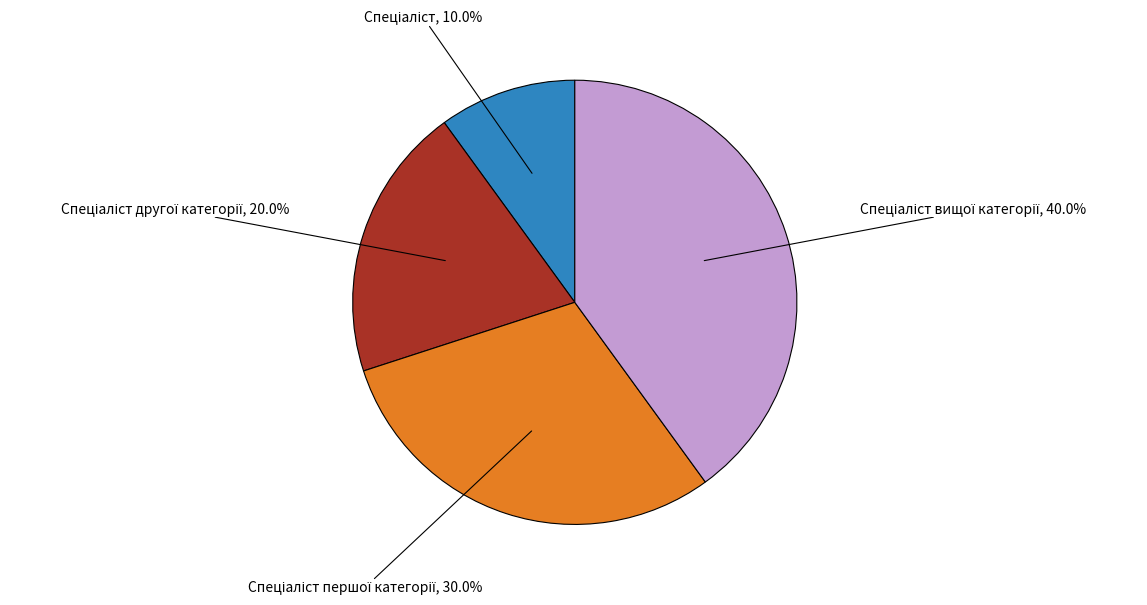

Does any single category account for the majority?

No